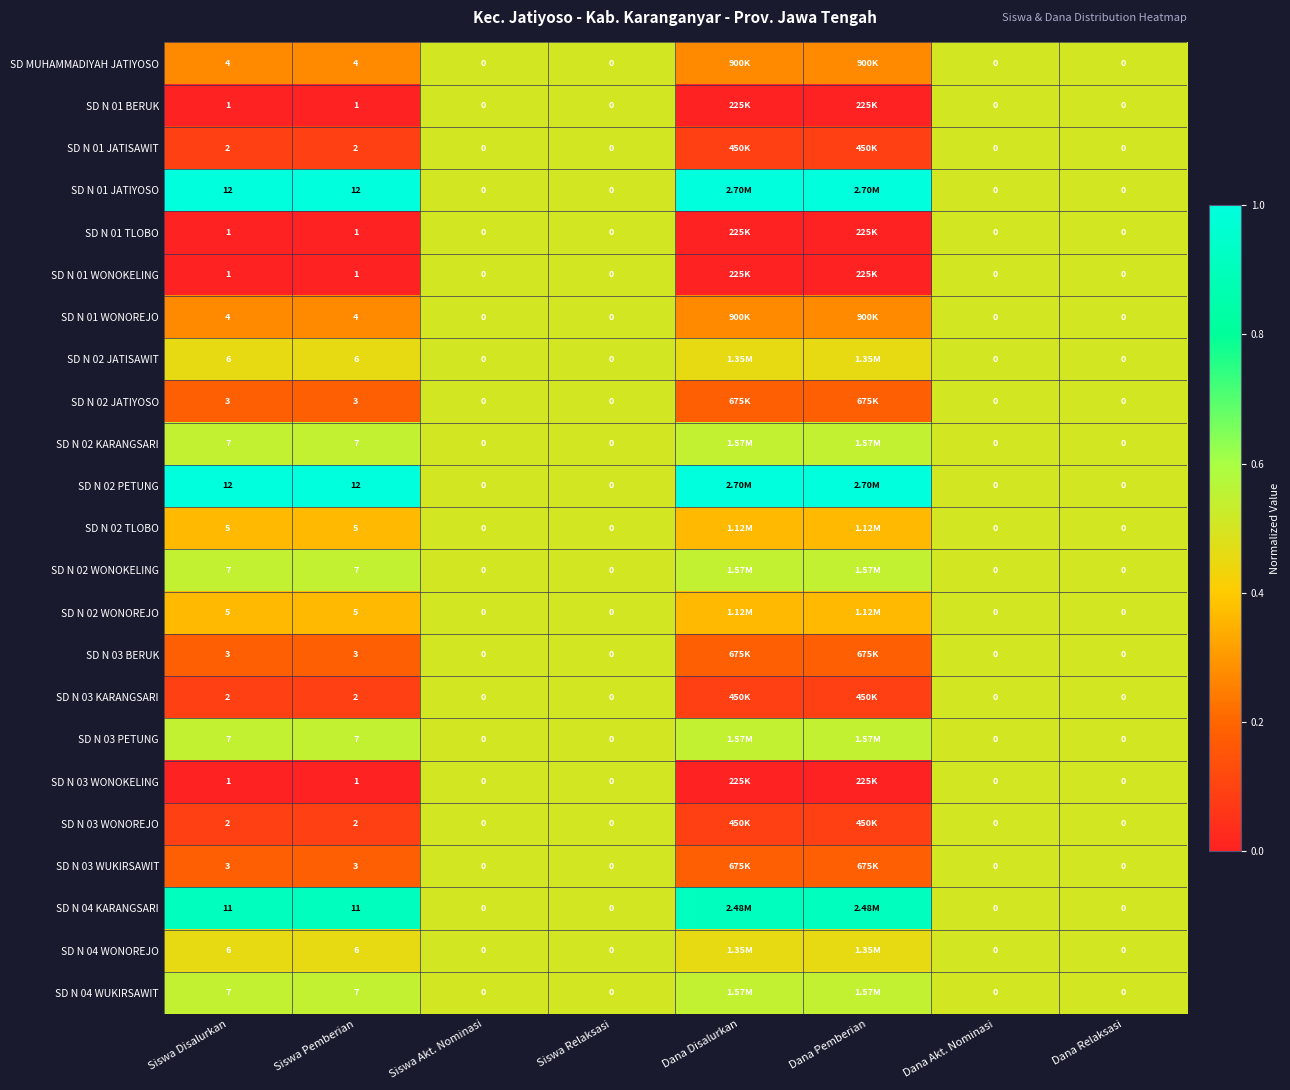

Is the value of SD N 02 JATISAWIT at Dana Relaksasi greater than the value of SD N 01 TLOBO at Siswa Disalurkan?

No